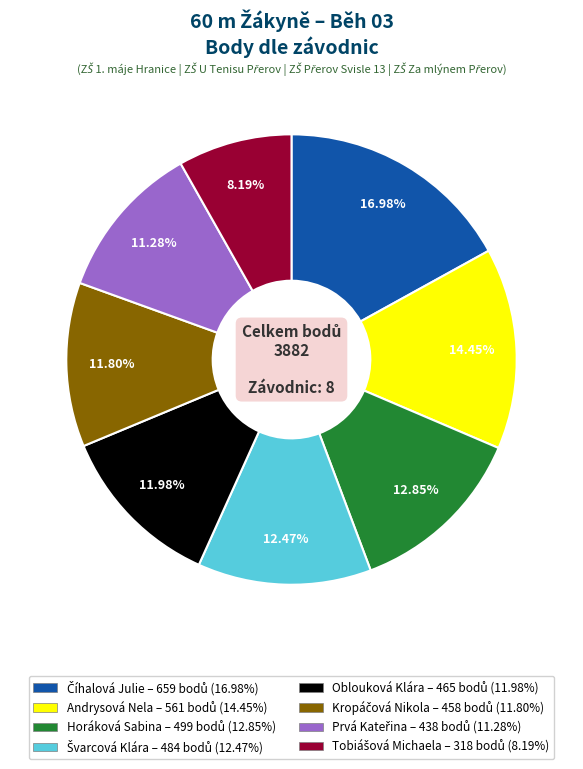

The Andrysová Nela slice represents 26% of the pie. True or false?

False